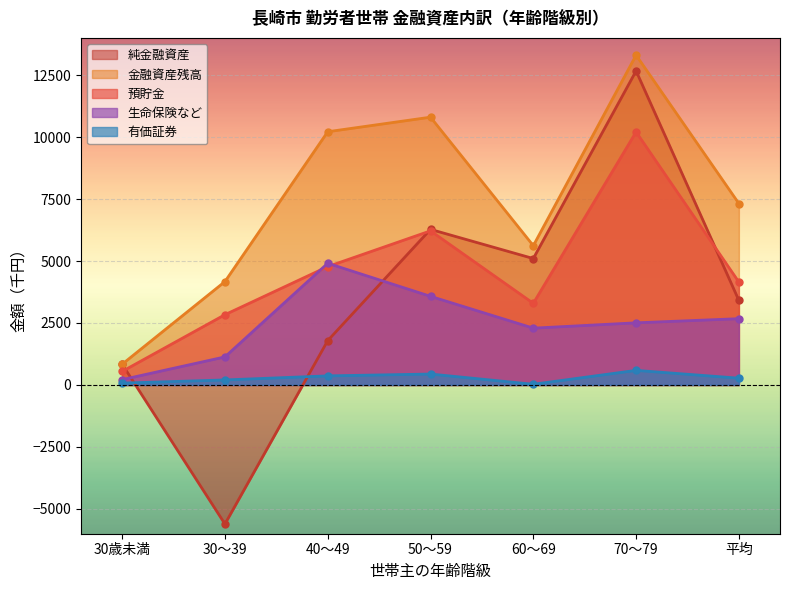

What is the difference between the 生命保険など values at 50～59 and 70～79?

1068